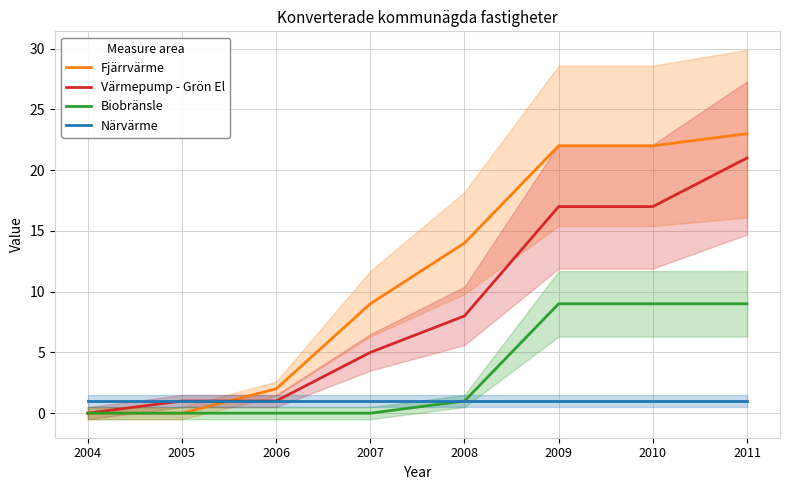

Is this an area chart (filled region under the line)?

No